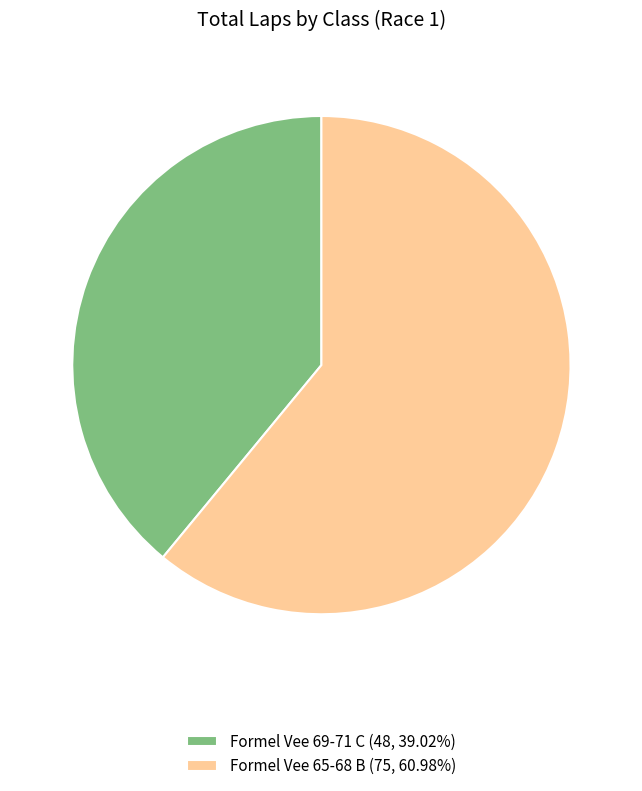

Combined, do Formel Vee 69-71 C (48, 39.02%) and Formel Vee 65-68 B (75, 60.98%) account for over 50%?

Yes